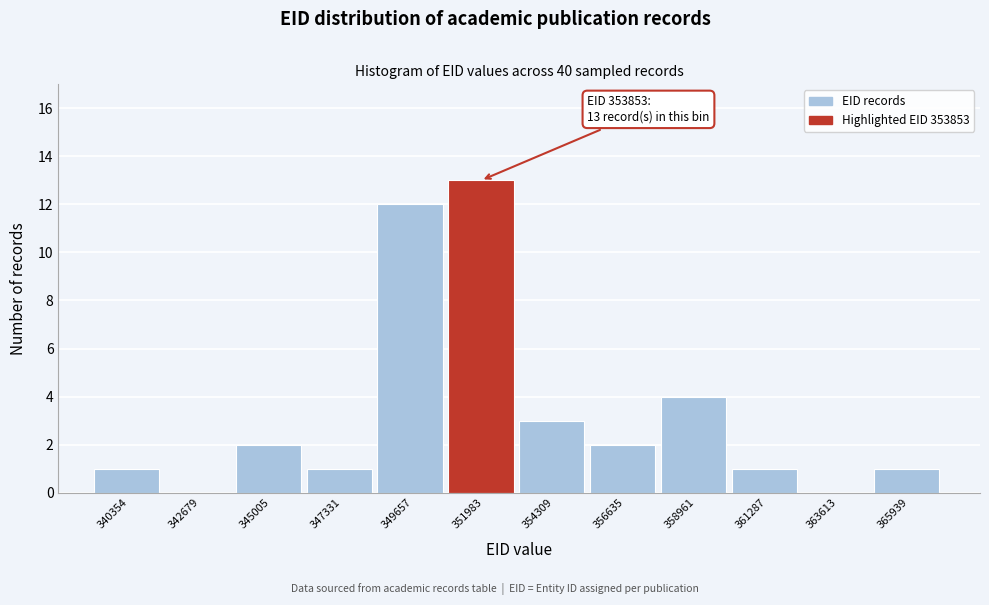

Reading right to left, list all the values displayed in this chart.

365939=1	363613=0	361287=1	358961=4	356635=2	354309=3	351983=13	349657=12	347331=1	345005=2	342679=0	340354=1